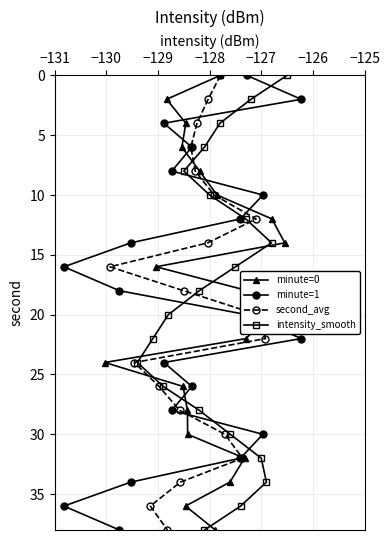

Does the chart have visible grid lines?

Yes